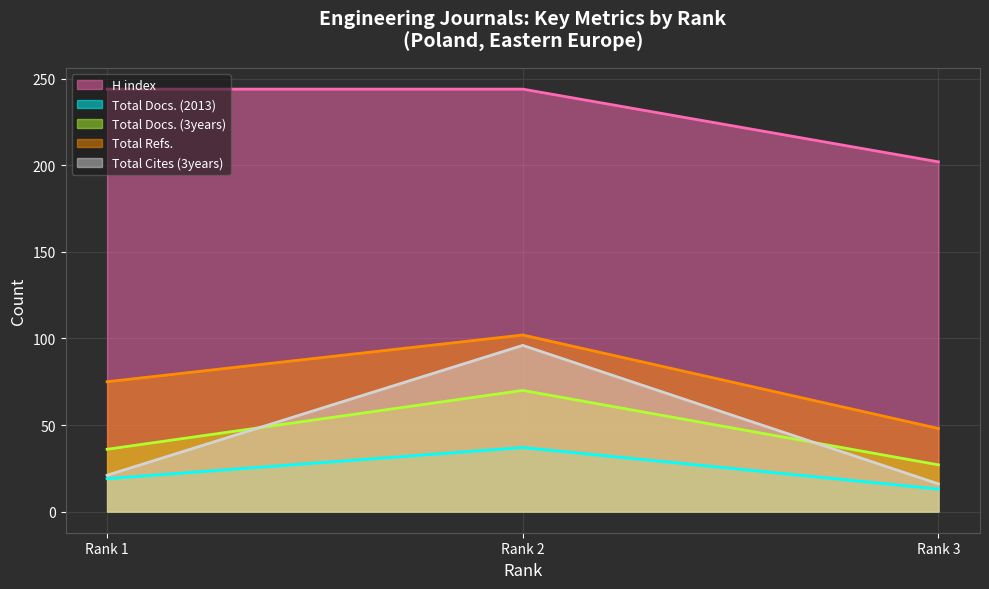

What is the difference between the Total Docs. (2013) values at Rank 1 and Rank 3?

6